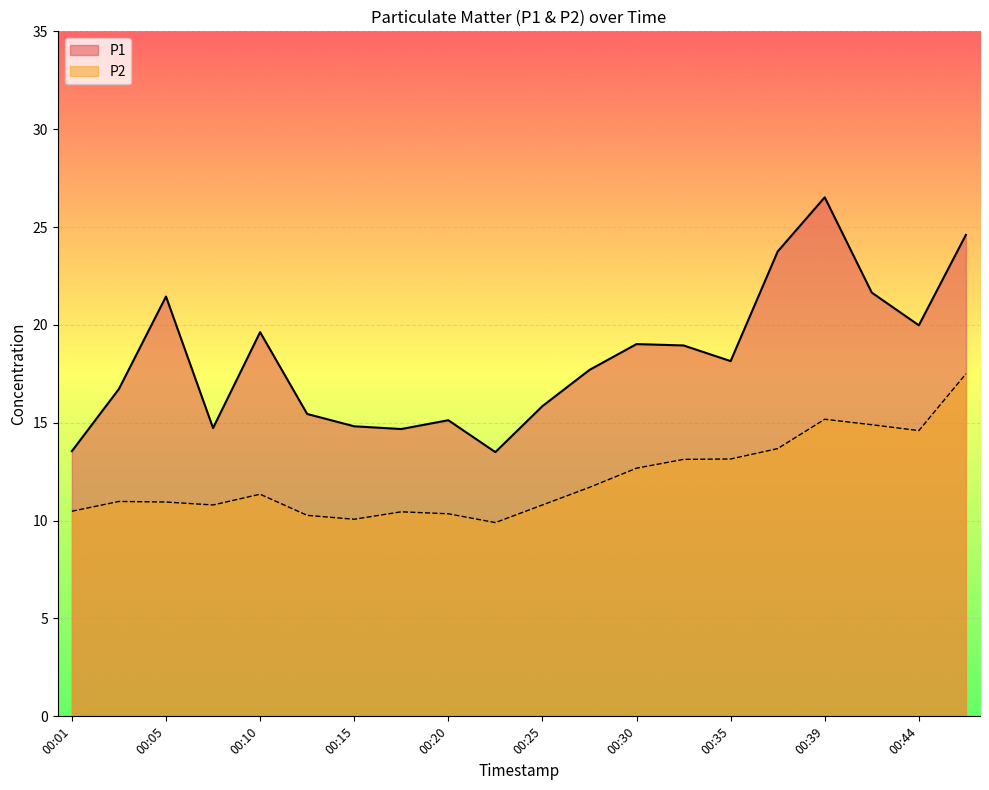

Is the value of P2 at 00:13 greater than the value of P1 at 00:08?

No